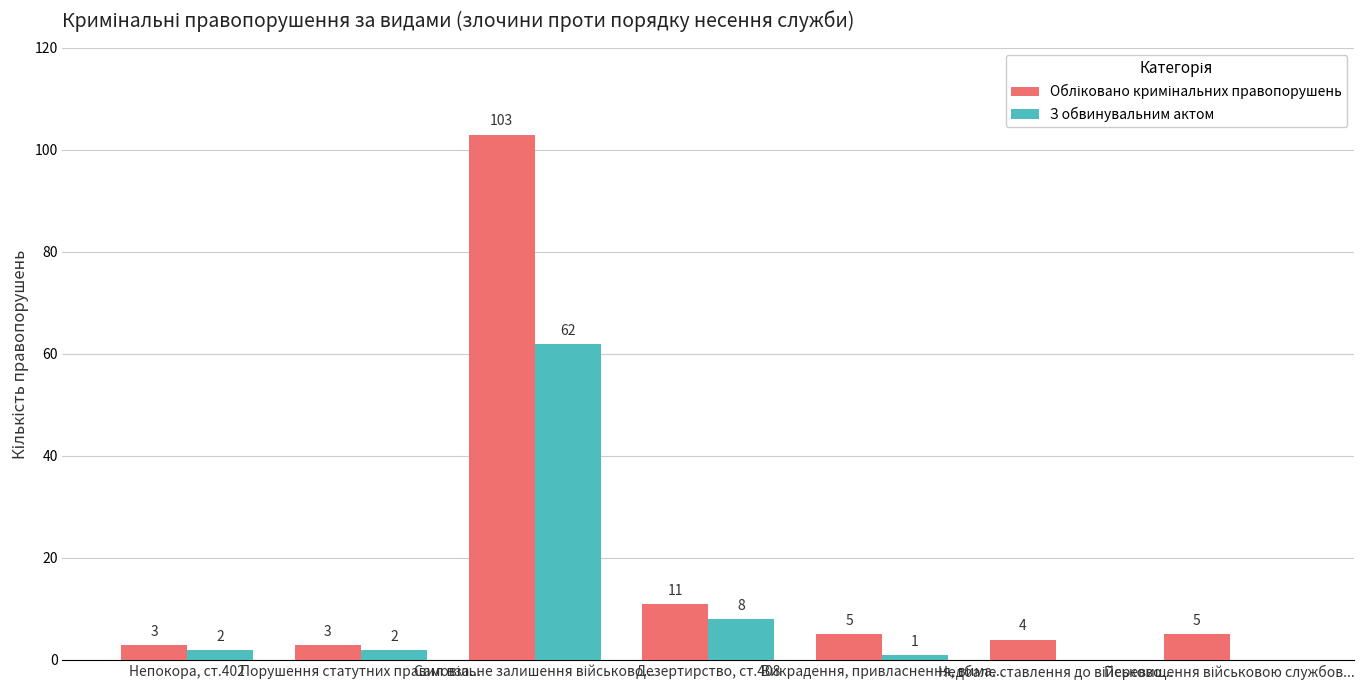

What is the greatest value displayed?

103